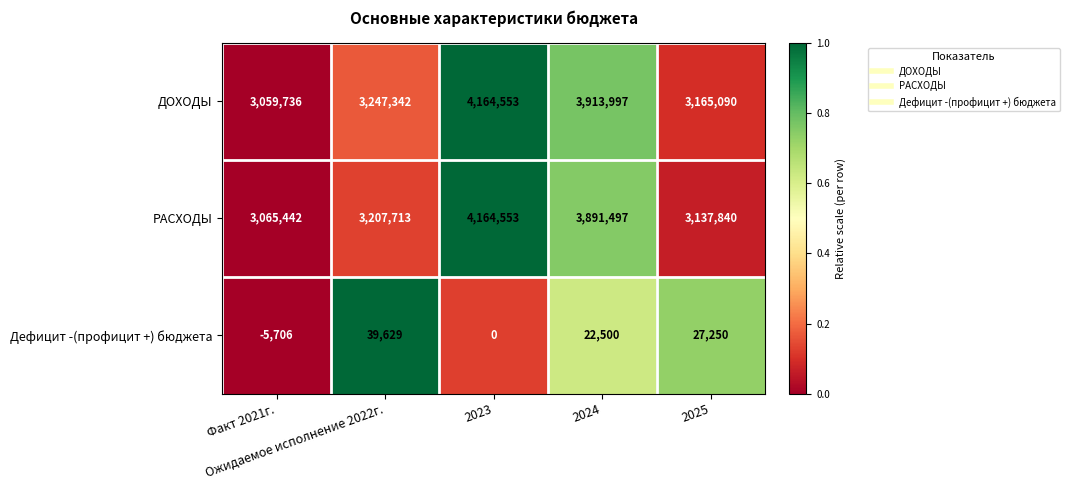

What is the average value of the ДОХОДЫ series?

3510144